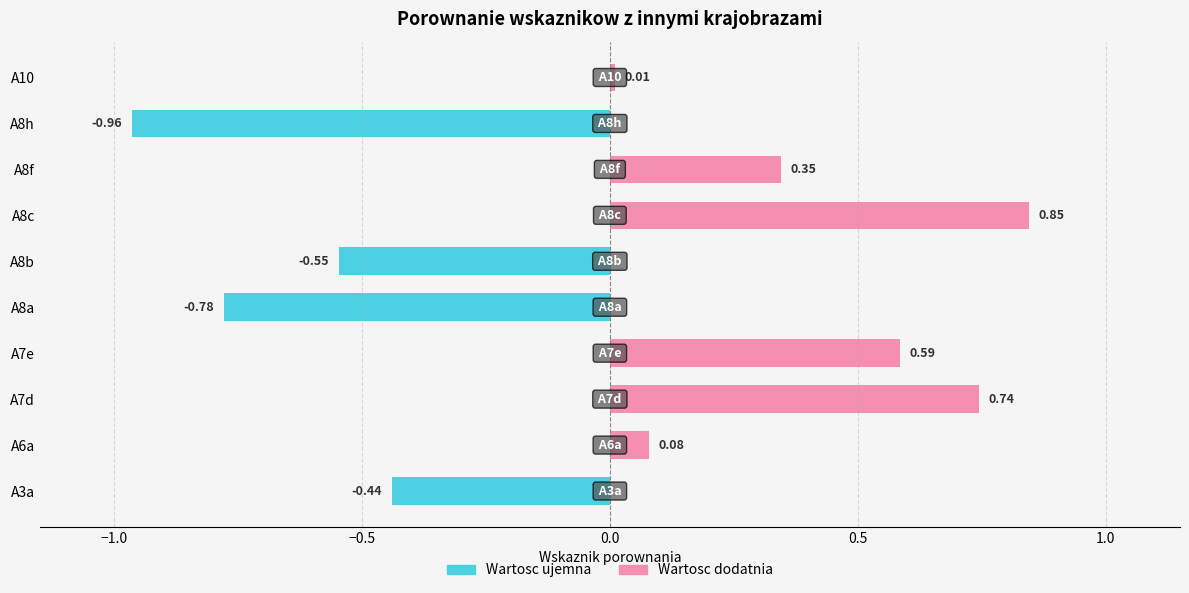

Does the chart contain any negative values?

Yes